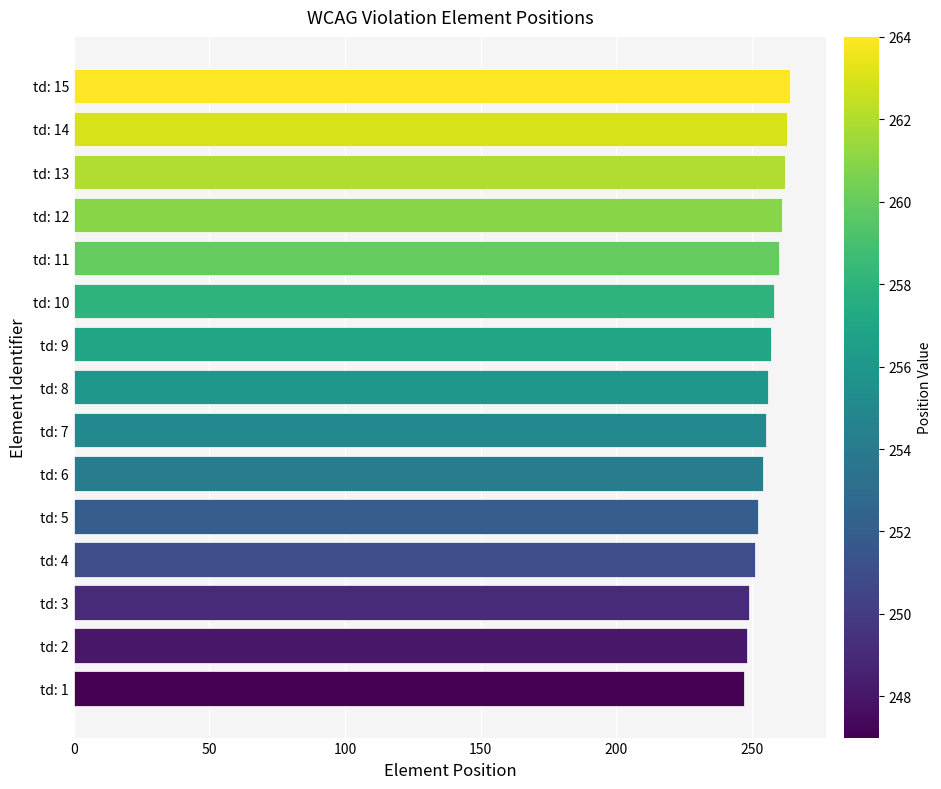

What is the sum of all values?

3837